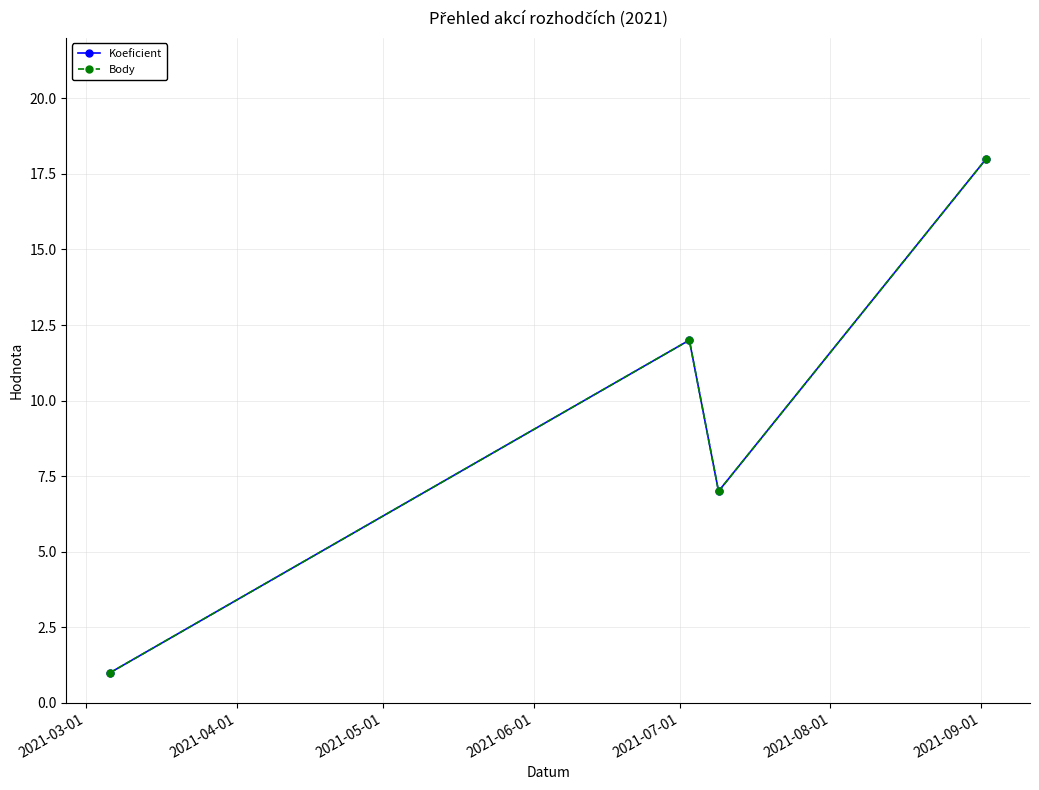

Does the chart have visible grid lines?

Yes